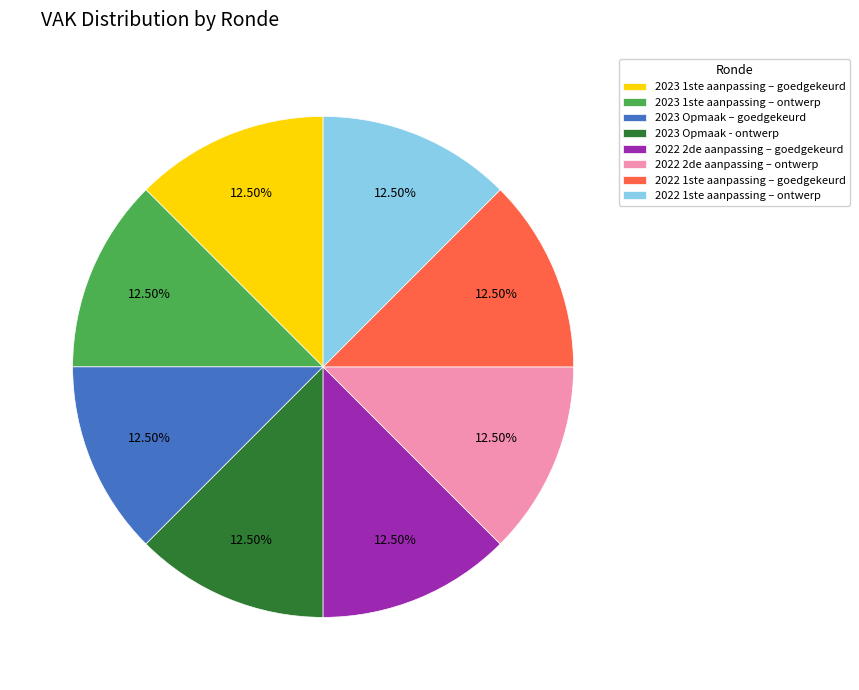

What is the ratio of the value at 2023 Opmaak - ontwerp to the value at 2022 2de aanpassing – goedgekeurd?

1.0